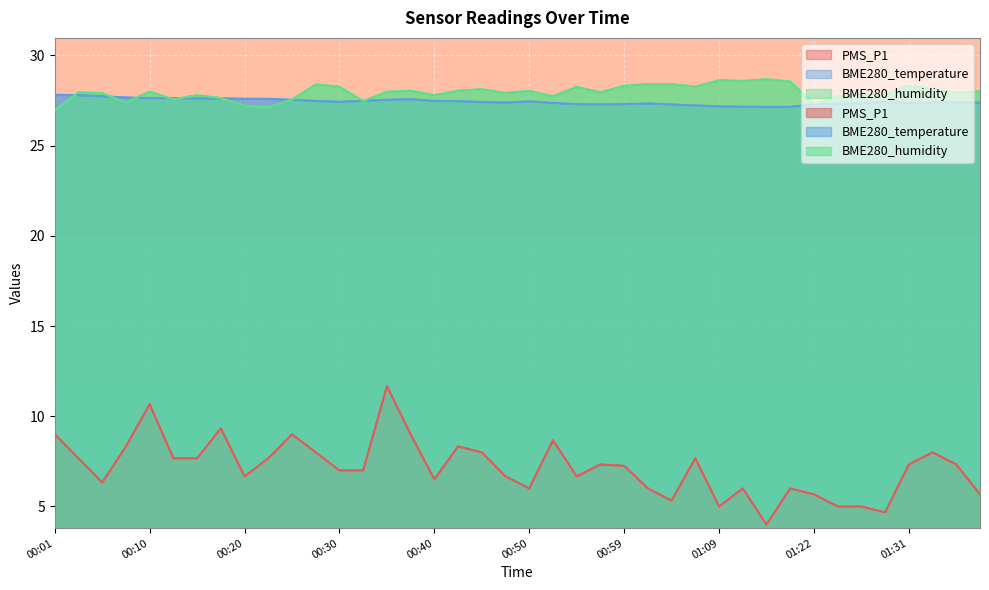

Reading right to left, what are all the values shown in this chart?

PMS_P1: 5.7	7.3	8.0	7.3	4.7	5.0	5.0	5.7	6.0	4.0	6.0	5.0	7.7	5.3	6.0	7.2	7.3	6.7	8.7	6.0	6.7	8.0	8.3	6.5	9.0	11.7	7.0	7.0	8.0	9.0	7.7	6.7	9.3	7.7	7.7	10.7	8.3	6.3	7.7	9.0
BME280_temperature: 27.4	27.4	27.4	27.4	27.4	27.4	27.3	27.3	27.1	27.1	27.2	27.2	27.2	27.3	27.3	27.3	27.3	27.3	27.4	27.4	27.4	27.4	27.5	27.5	27.6	27.5	27.5	27.4	27.5	27.5	27.6	27.6	27.6	27.6	27.6	27.6	27.7	27.7	27.8	27.8
BME280_humidity: 28.0	27.9	28.1	28.3	27.8	27.9	27.7	27.3	28.6	28.7	28.6	28.6	28.3	28.4	28.4	28.3	28.0	28.3	27.7	28.0	27.9	28.1	28.1	27.8	28.1	28.0	27.5	28.3	28.4	27.6	27.1	27.2	27.6	27.8	27.6	28.0	27.4	27.9	28.0	27.0